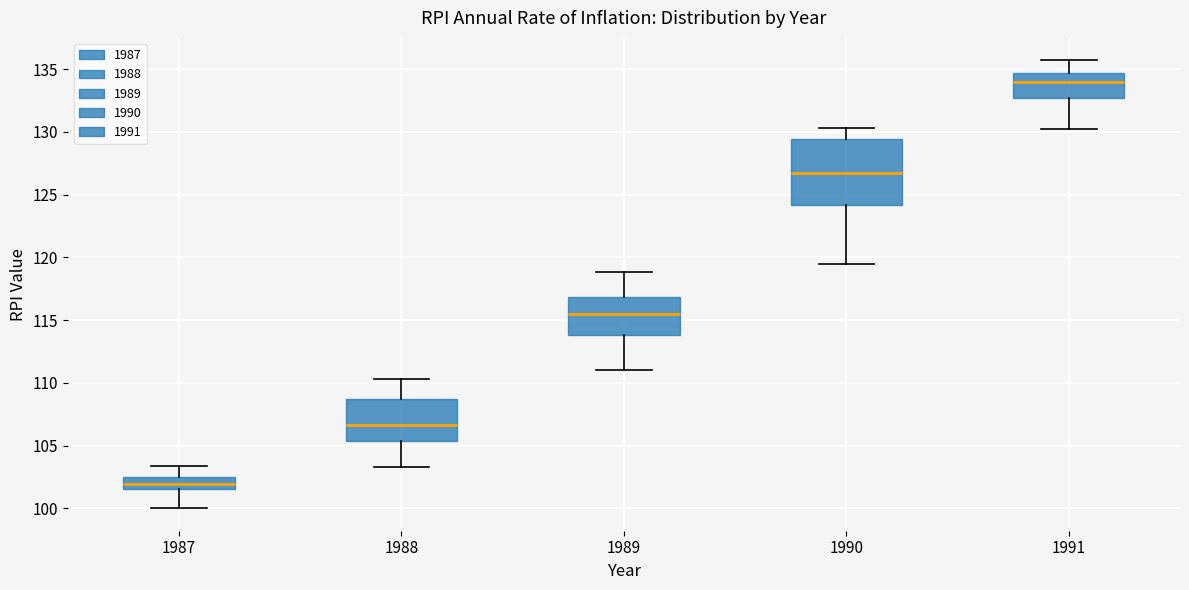

Where is the upper edge of the box at x = 1990 on the y-axis? The values are not printed on the chart, so give them approximately, as read against the axis.

129.5